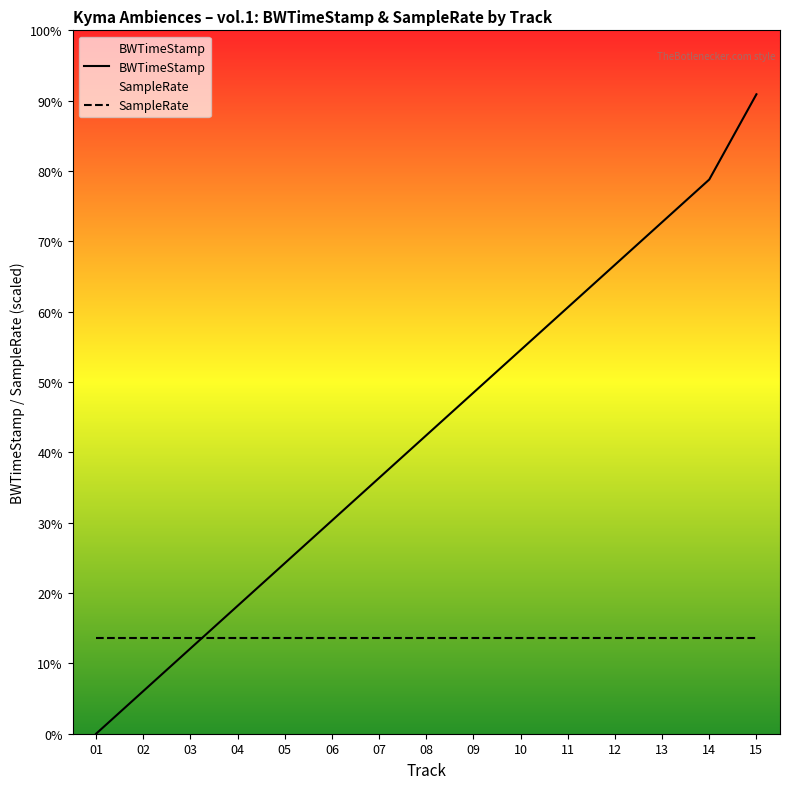

What are all the series names shown in the legend?

BWTimeStamp, SampleRate